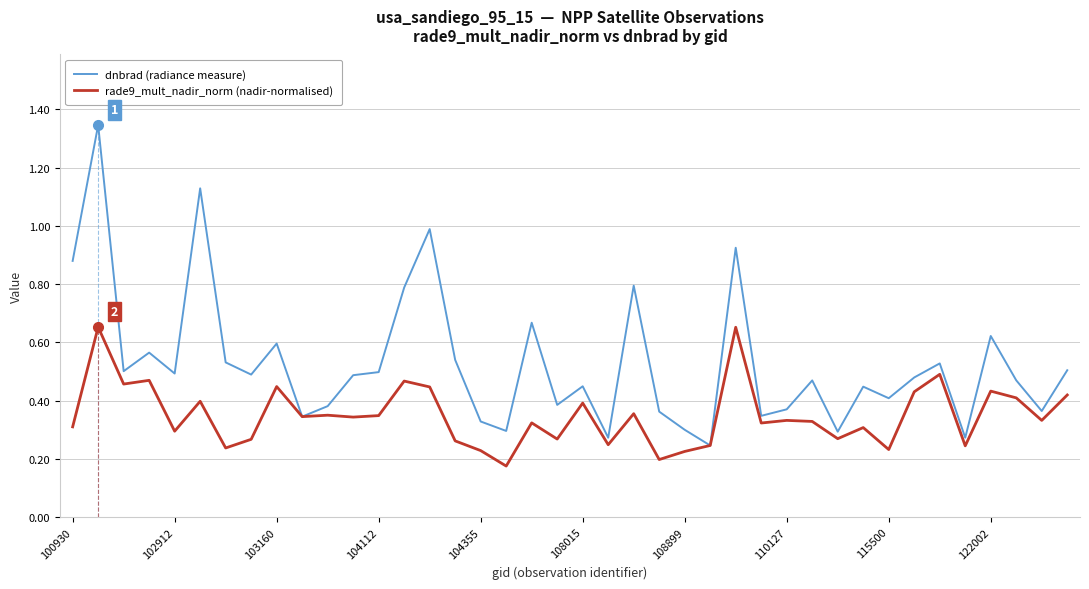

How many distinct data groups are displayed?

2